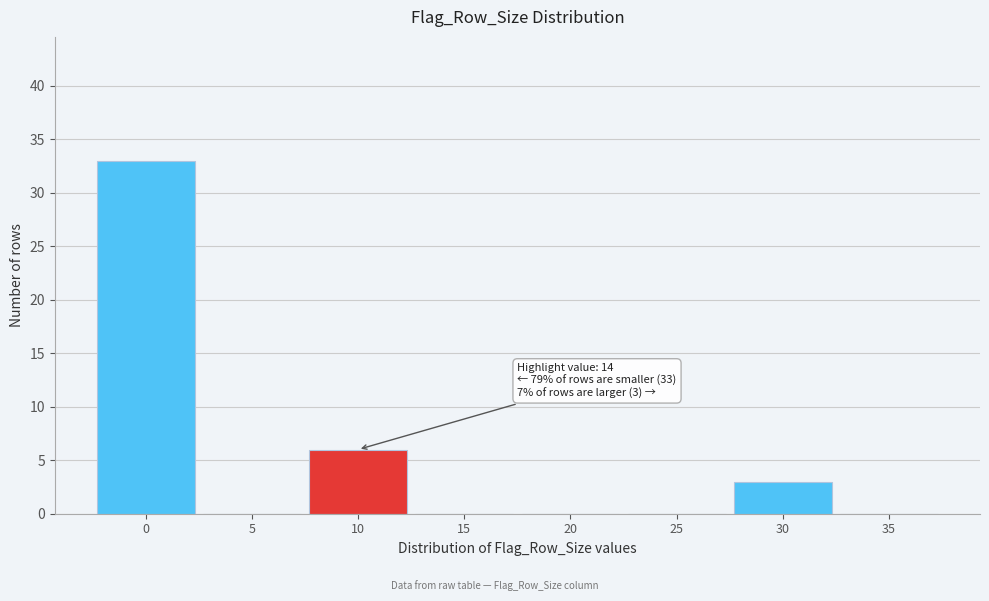

Reading left to right, list all the values displayed in this chart.

0=33	5=0	10=6	15=0	20=0	25=0	30=3	35=0